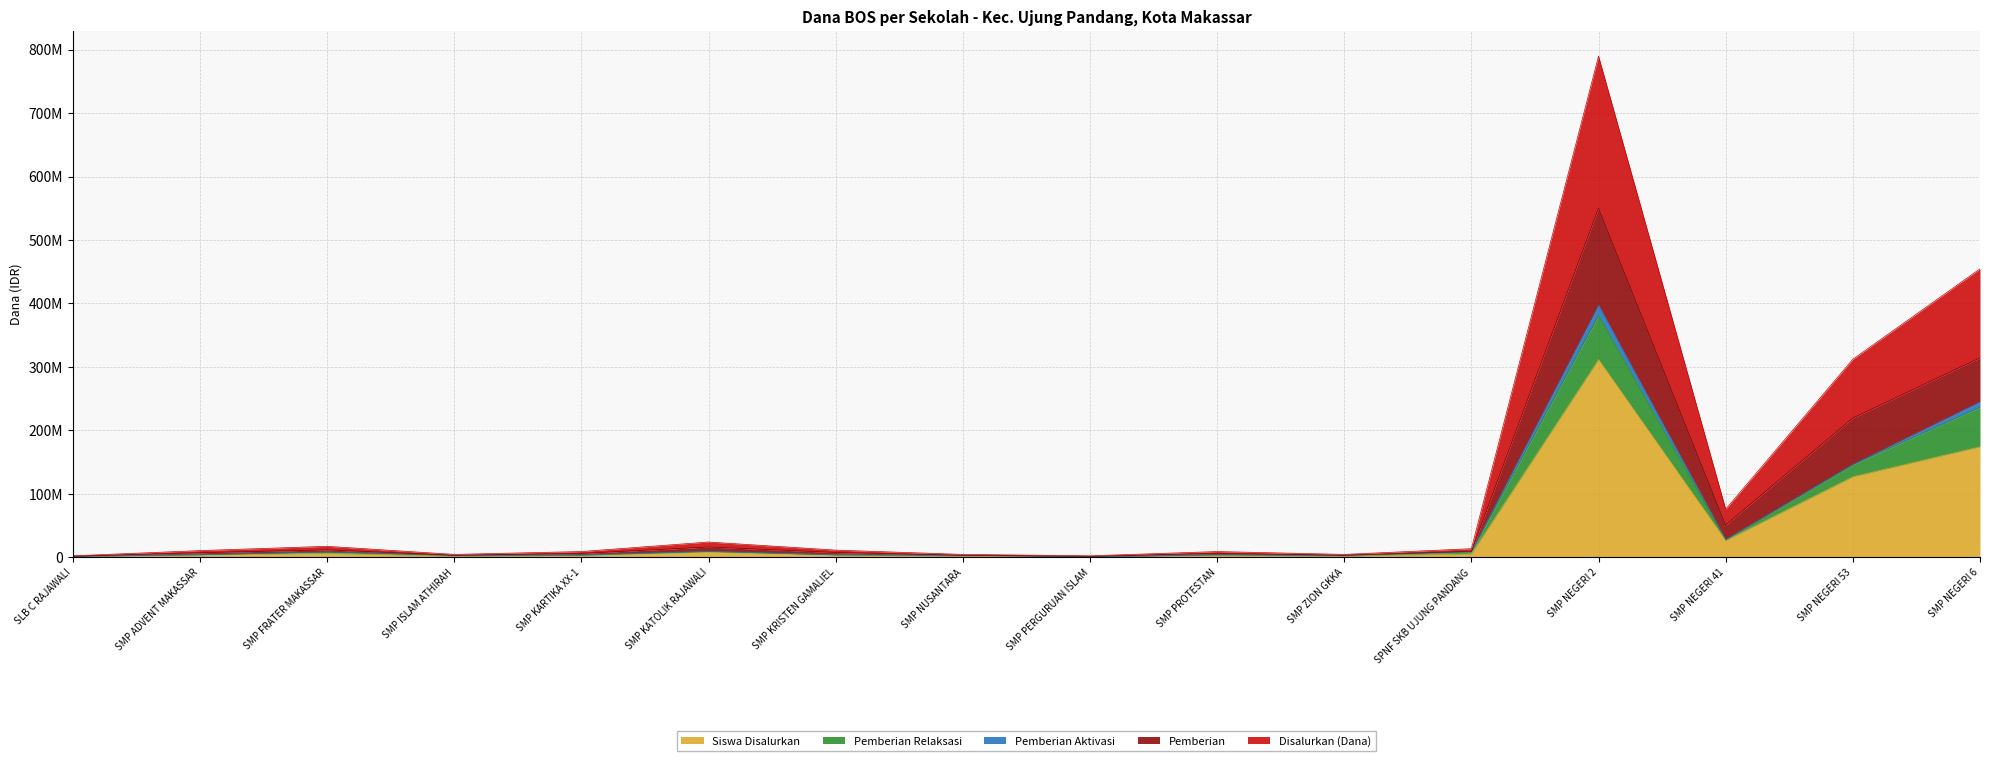

Which category has the highest value in the Pemberian series?

SMP NEGERI 2